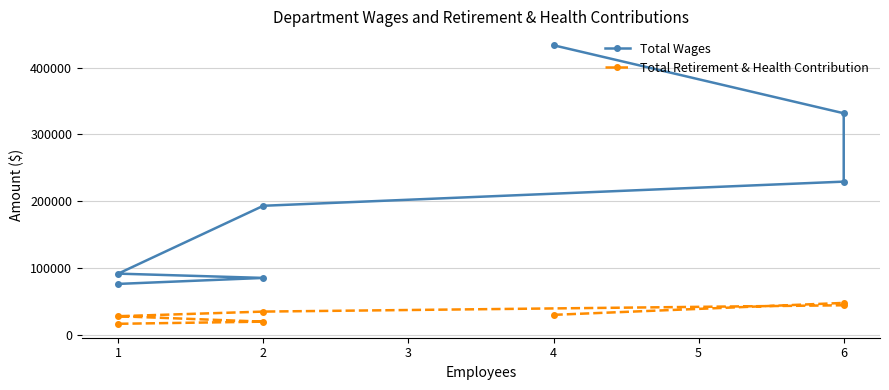

What is the average value of the Total Retirement & Health Contribution series?

32086